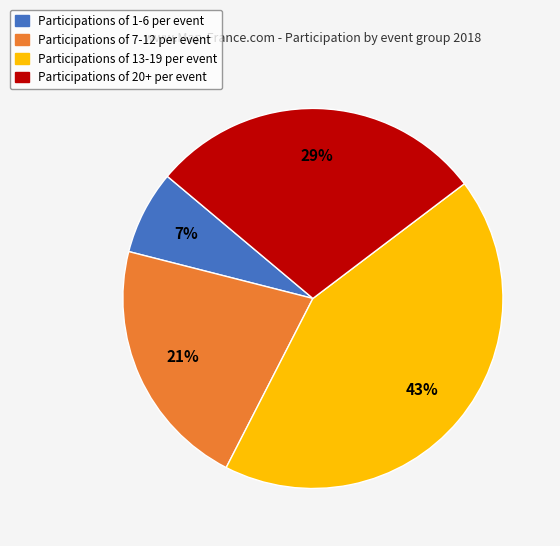

Is there any slice that represents more than half of the pie?

No